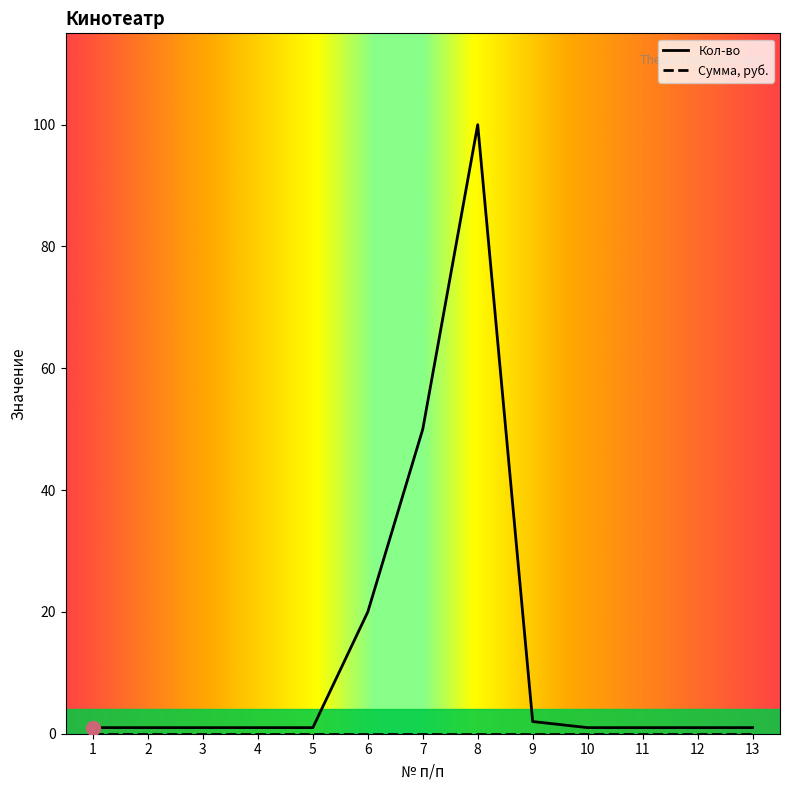

True or false: the data has more than 2 interior local peaks.

False